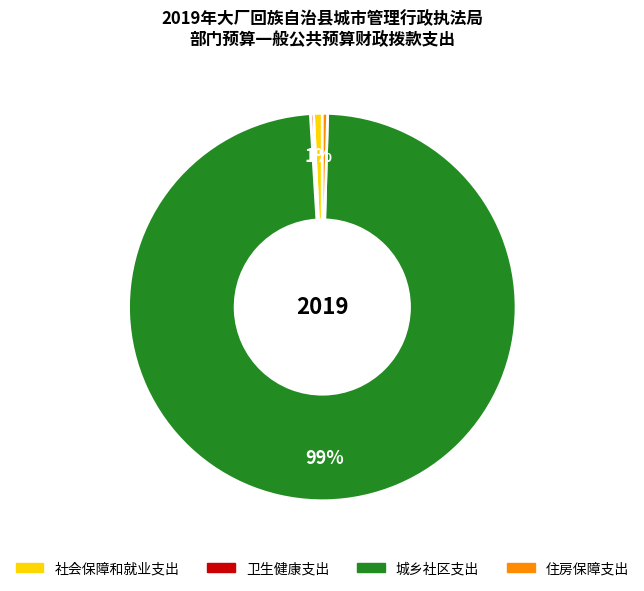

To the nearest percent, what is the average slice percentage?

25%